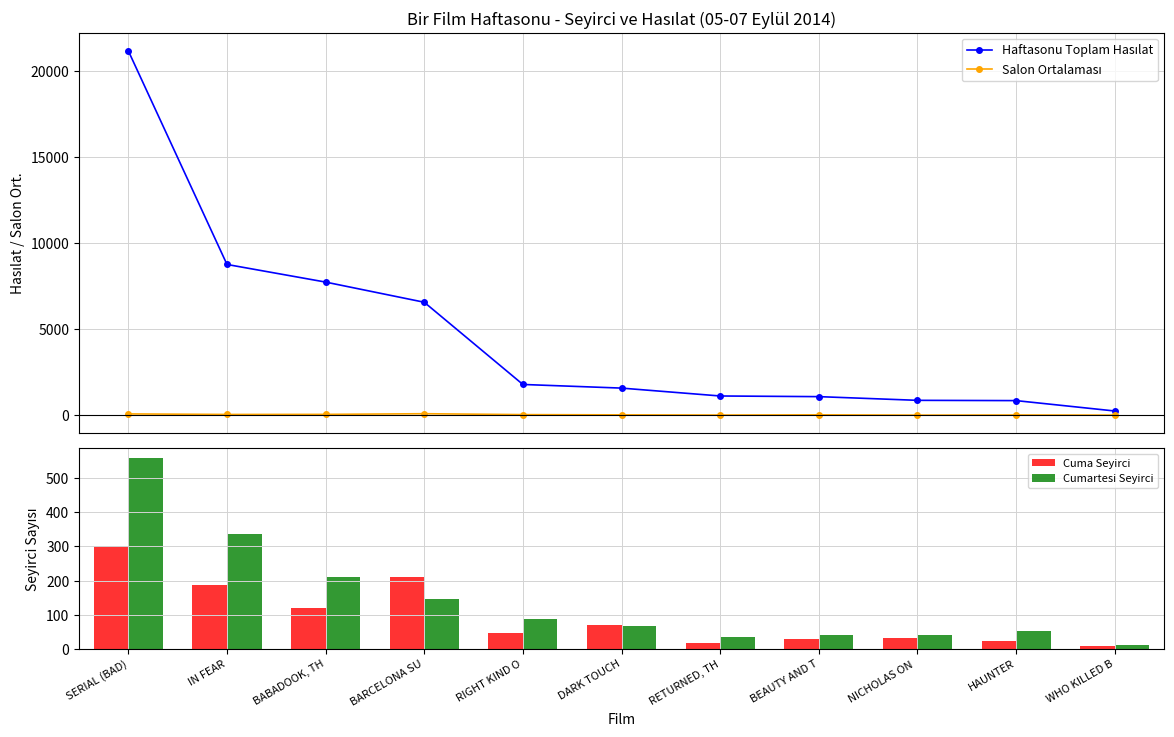

How many data points in Haftasonu Toplam Hasılat are less than 1584?

5